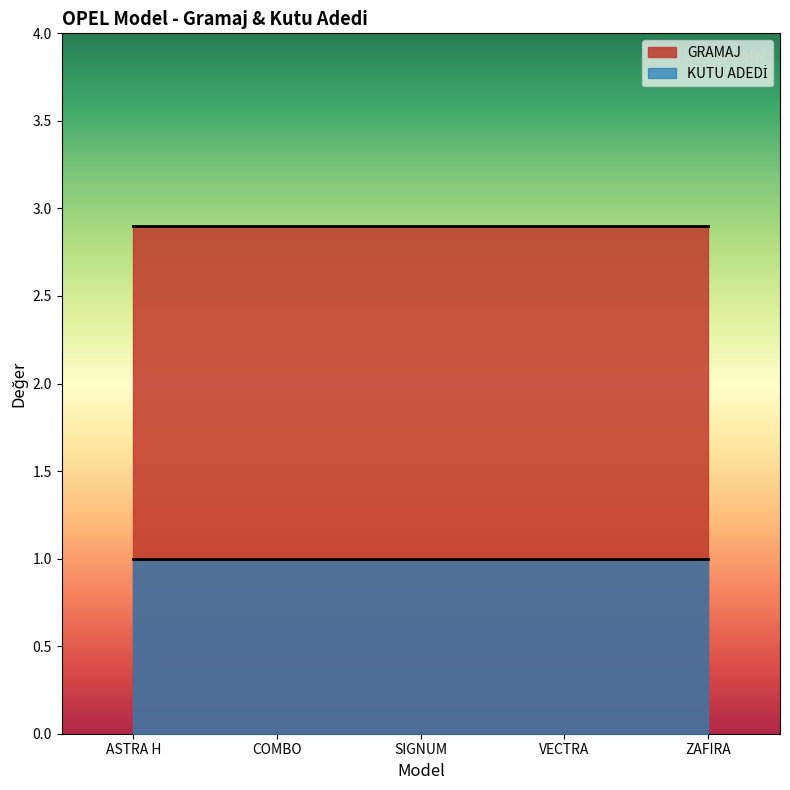

At which label is GRAMAJ closest to 2?

ASTRA H